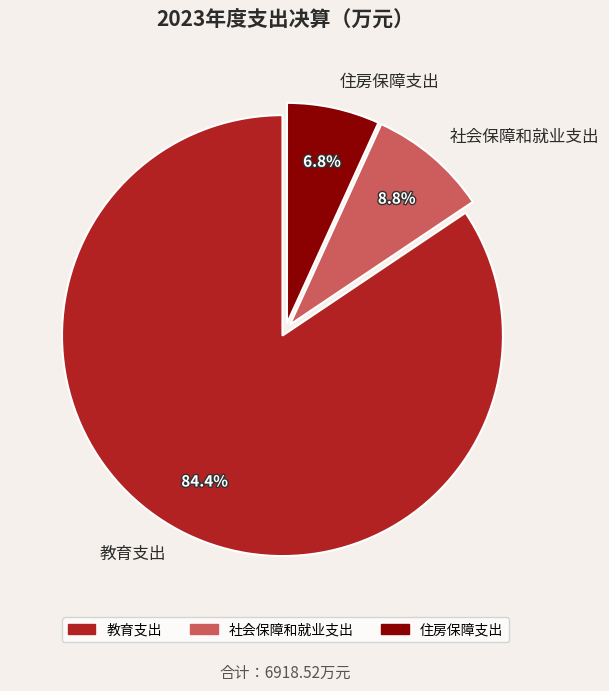

Which category accounts for the majority?

教育支出